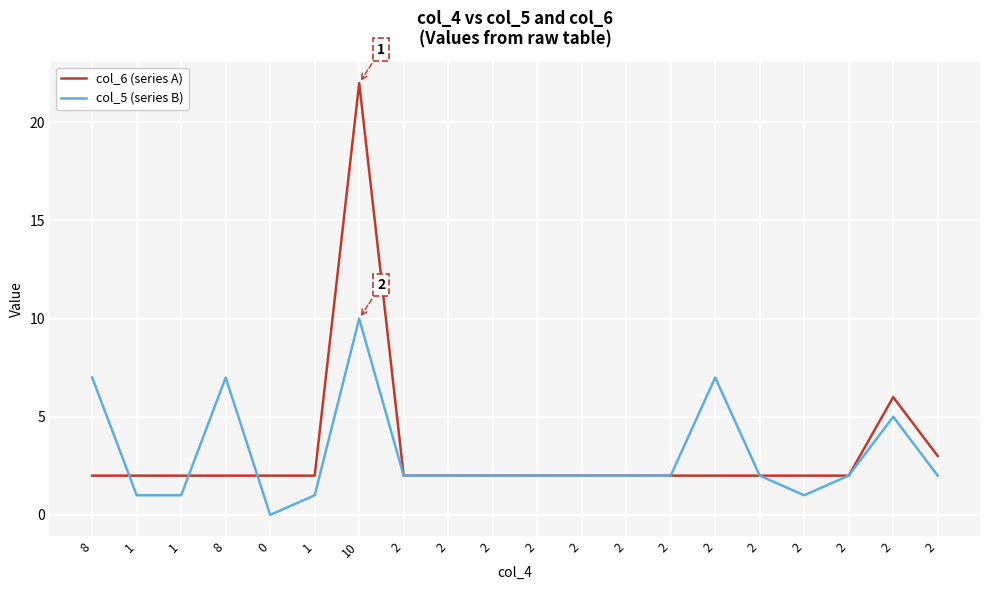

Reading left to right, extract all data points from this chart.

col_6 (series A): 2	2	2	2	2	2	22	2	2	2	2	2	2	2	2	2	2	2	6	3
col_5 (series B): 7	1	1	7	0	1	10	2	2	2	2	2	2	2	7	2	1	2	5	2